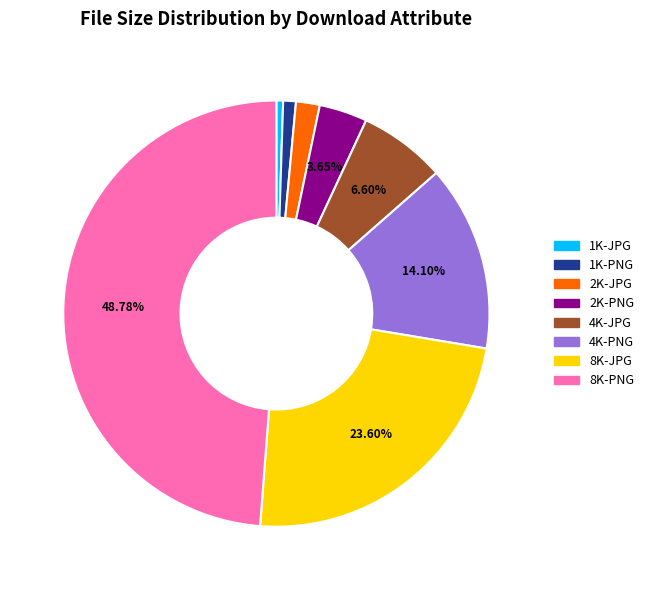

To the nearest percent, what is the combined percentage of 2K-PNG and 1K-PNG?

5%